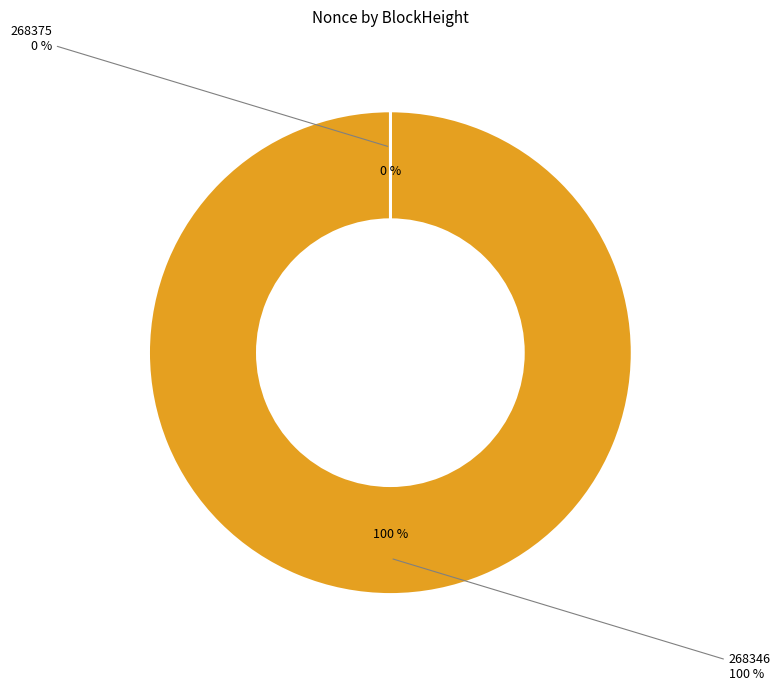

Which slice is the smallest?

268375